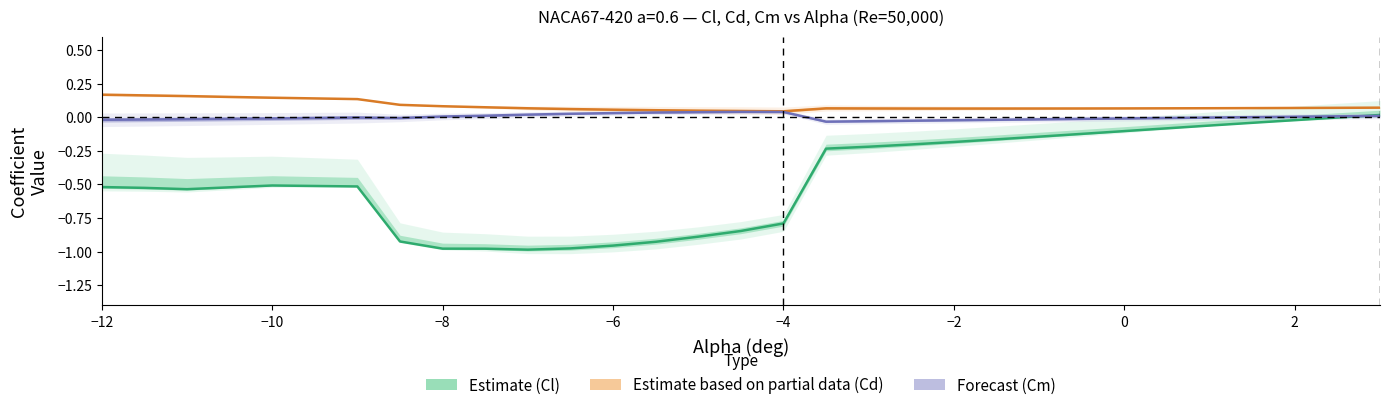

Is it true that Forecast (Cm) equals -0.0 at −10?

False